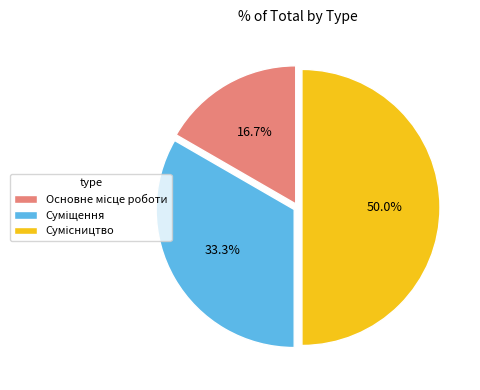

How many segments does this pie chart have?

3